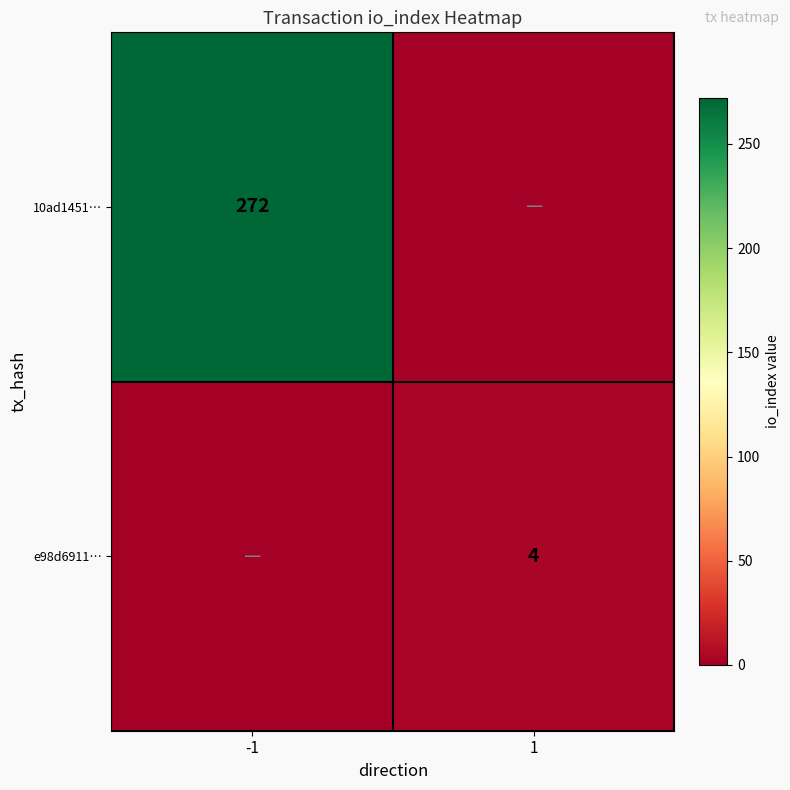

The e98d6911… series shows 4 at 1. True or false?

True